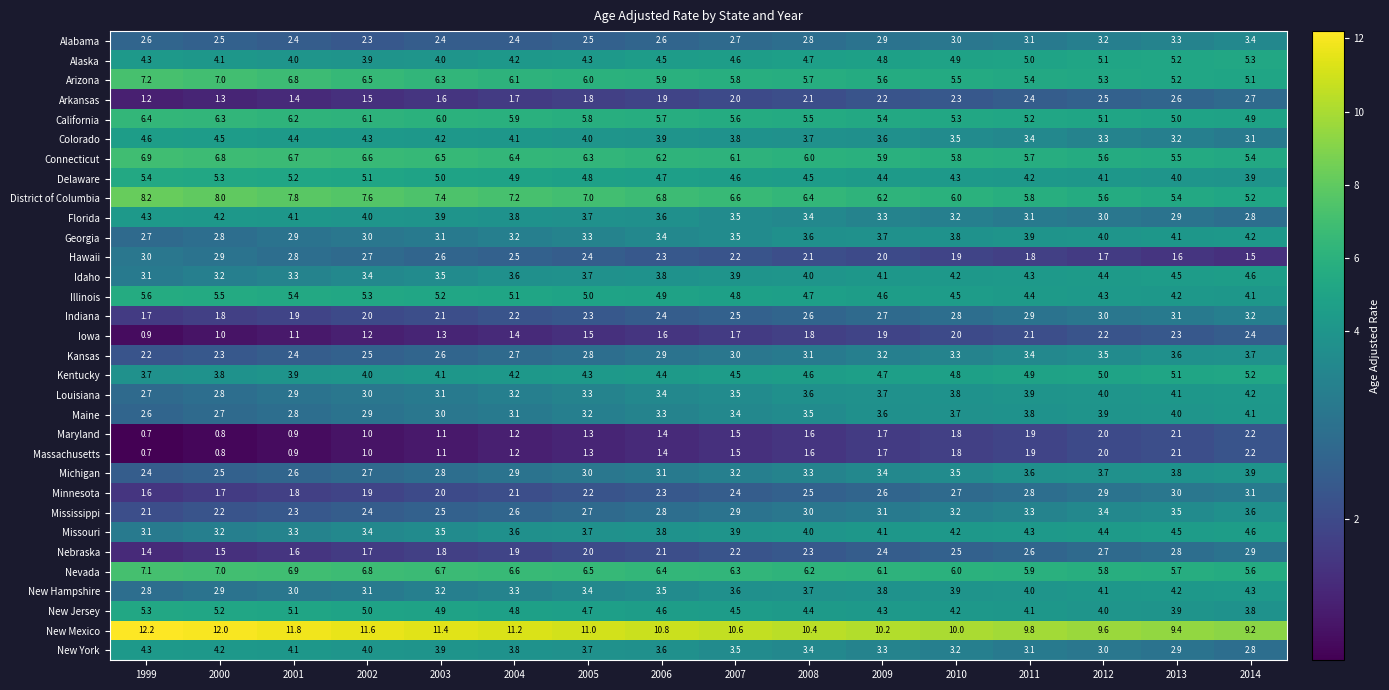

At which category is the sum across all series the highest?

2014